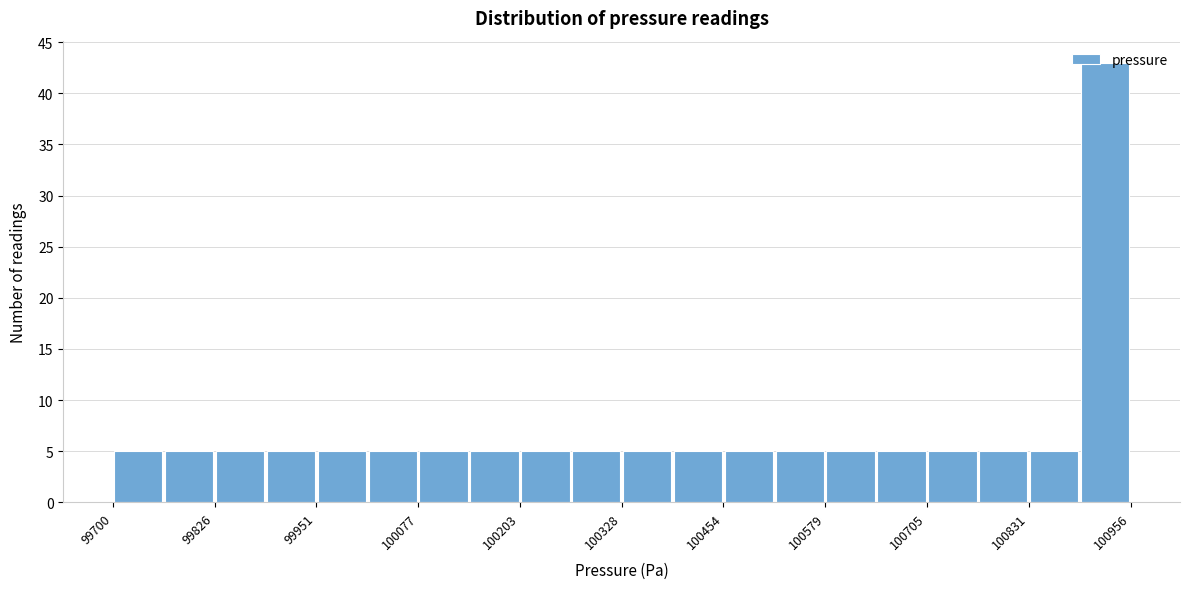

Around what value on the x-axis is the tallest bar? Give the approximate position of its centre, as read against the axis.

100920